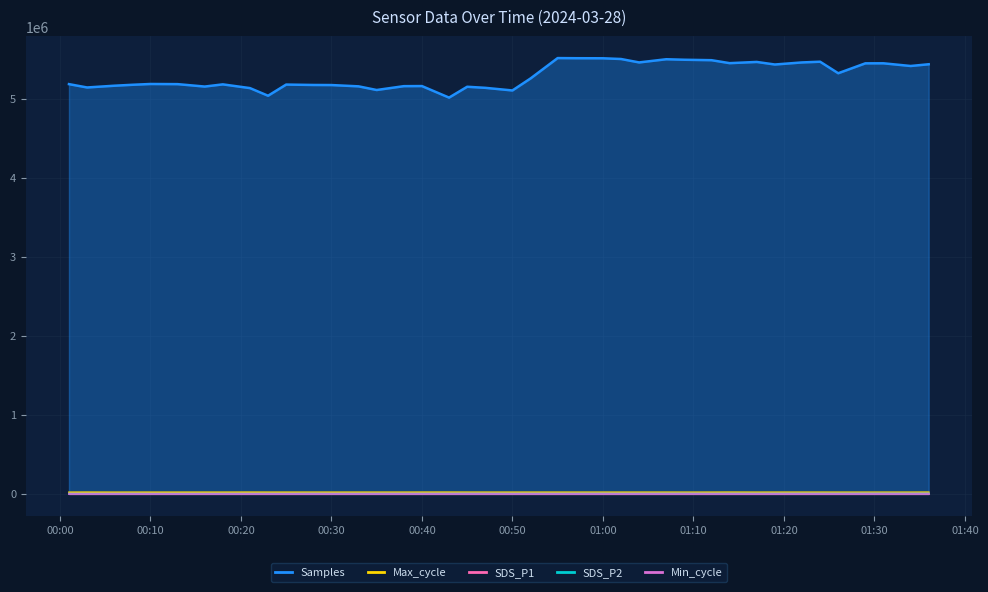

How many values in the SDS_P1 series are below 4280?

20